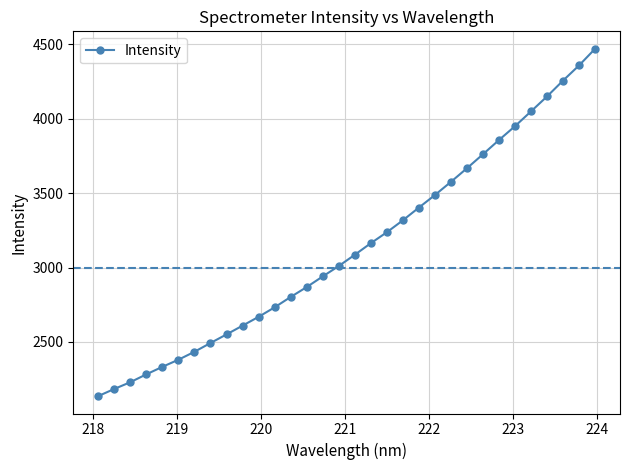

True or false: the data has more than 2 interior local peaks.

False